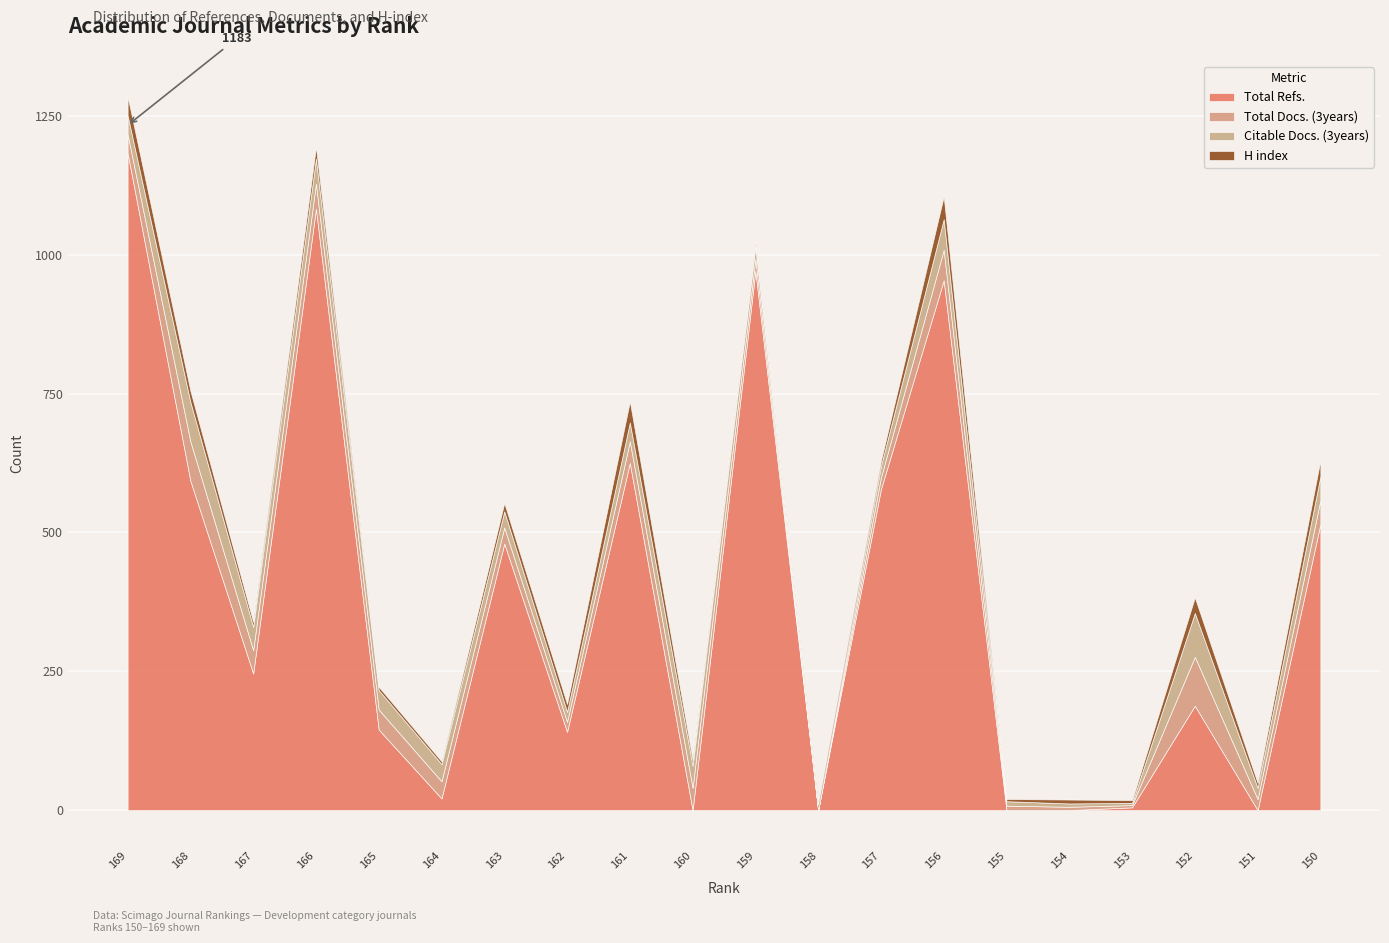

At which category does H index reach its first local valley?

167